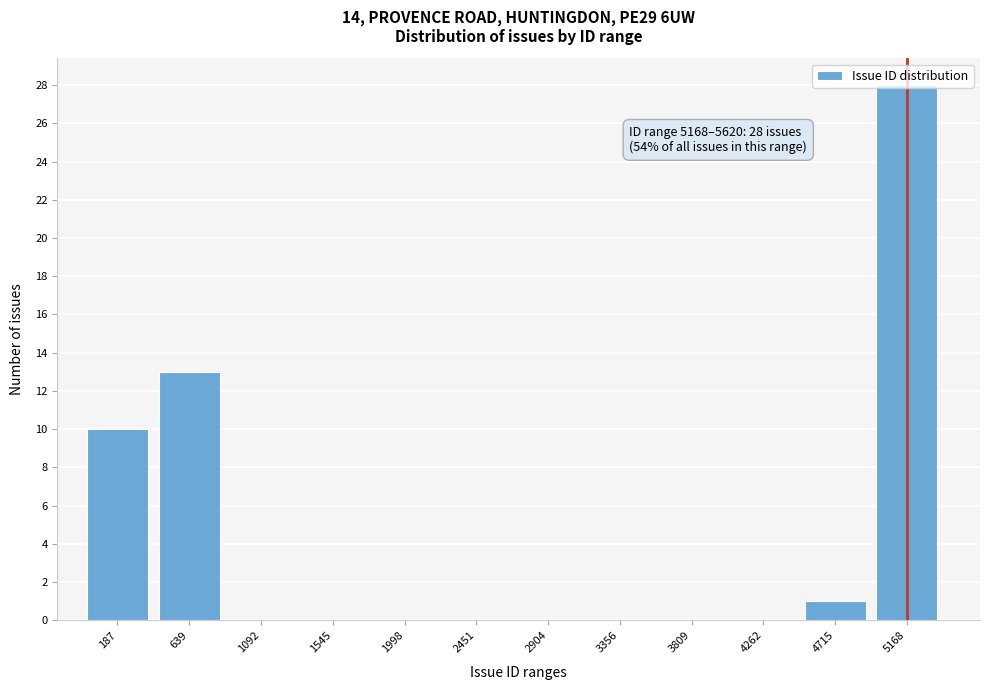

What is the sum of all values?

52